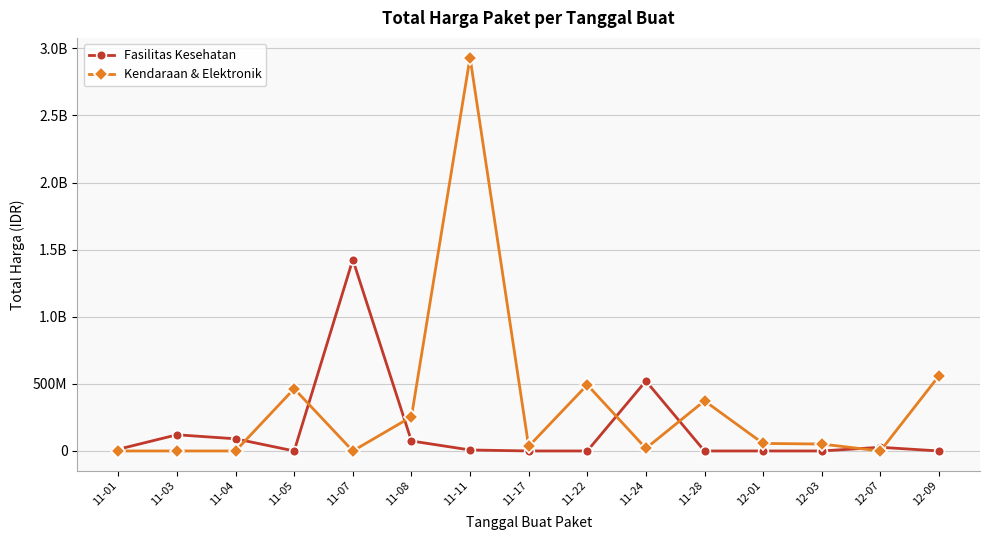

What are all the series names shown in the legend?

Fasilitas Kesehatan, Kendaraan & Elektronik